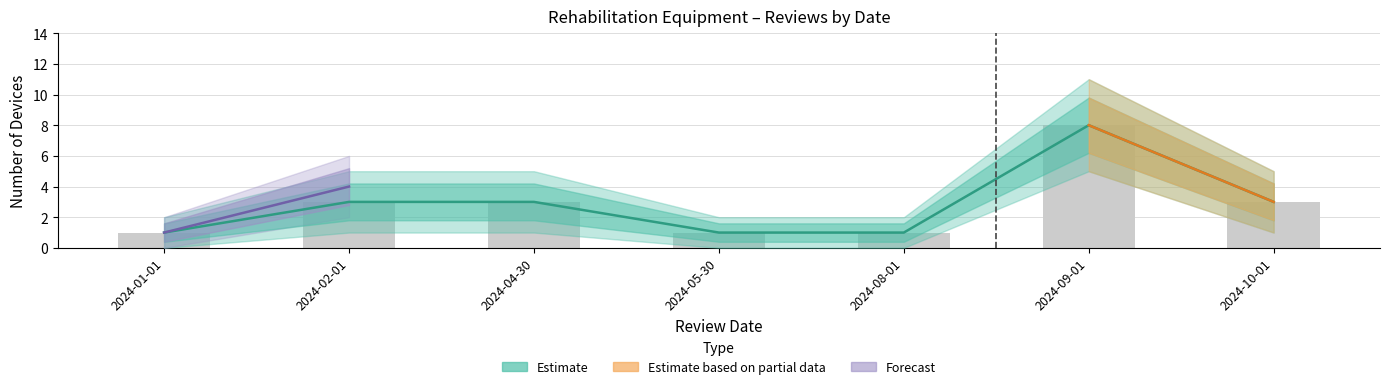

What is the difference between the maximum and minimum values in the Year Count Lower series?

4